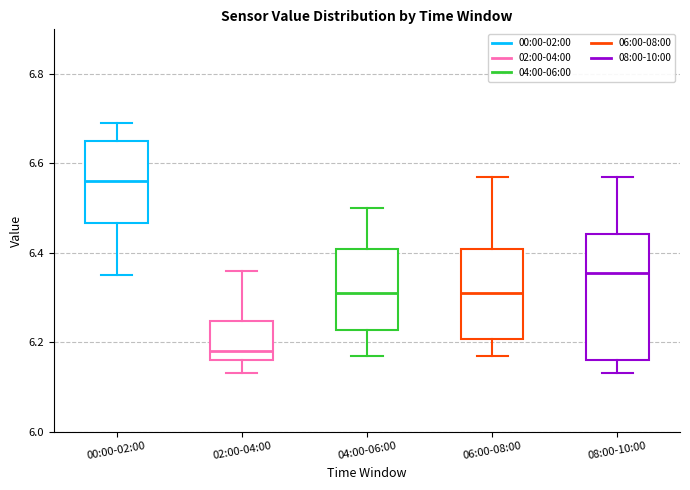

Reading left to right, transcribe this box plot: for each box, give where its median line is, the range the box spans, and where its two whiskers end, as read against the y-axis. The values are not printed on the chart, so give them approximately, as read against the axis.

00:00-02:00: median 6.56, box 6.46 to 6.66, whiskers 6.36 to 6.70
02:00-04:00: median 6.18, box 6.16 to 6.24, whiskers 6.14 to 6.36
04:00-06:00: median 6.32, box 6.22 to 6.40, whiskers 6.18 to 6.50
06:00-08:00: median 6.32, box 6.20 to 6.40, whiskers 6.18 to 6.58
08:00-10:00: median 6.36, box 6.16 to 6.44, whiskers 6.14 to 6.58